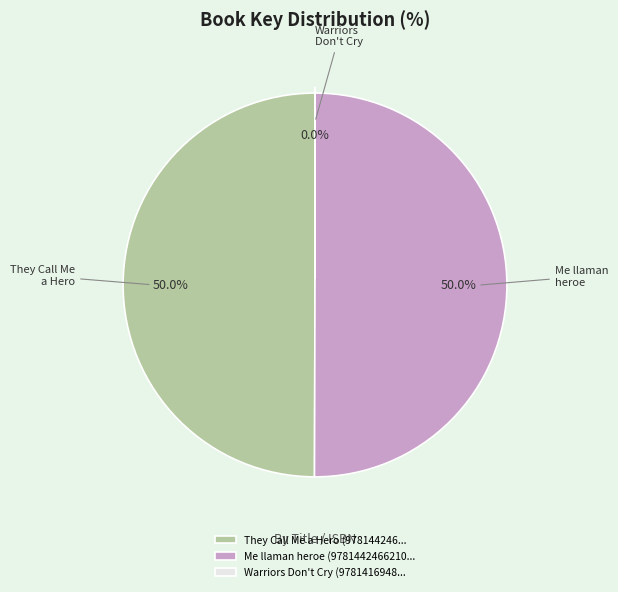

Is the sum of They Call Me a Hero (978144246... and Me llaman heroe (9781442466210... greater than half?

Yes